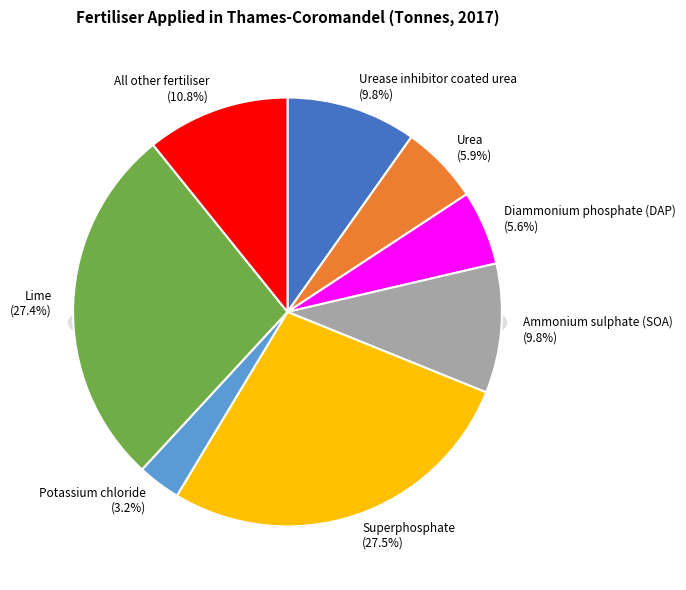

Is the sum of Superphosphate and Ammonium sulphate (SOA) greater than half?

No